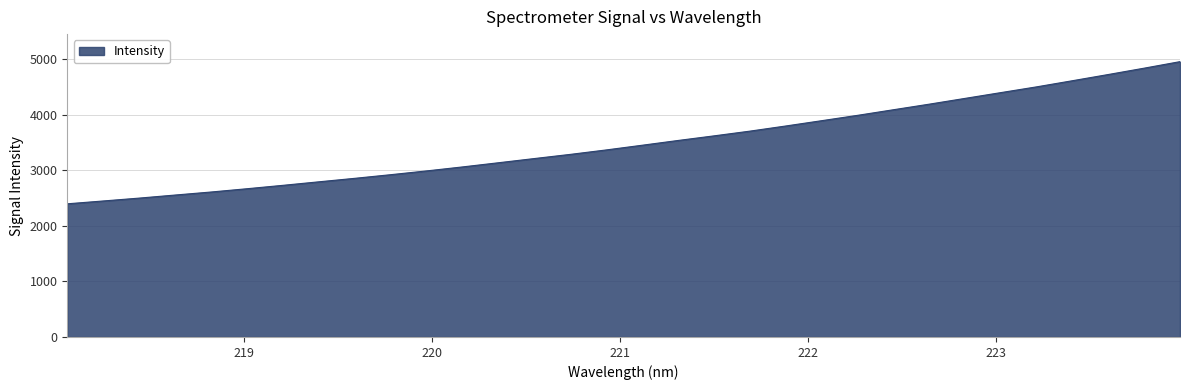

Reading left to right, extract all data points from this chart.

2396.1	2447.1	2498.6	2553.8	2608.2	2667.2	2728.4	2791.7	2854.4	2919.9	2987.8	3059.6	3134.6	3210.3	3285.1	3364.9	3449.5	3535.1	3617.9	3703.0	3795.5	3891.0	3987.0	4087.9	4188.3	4292.4	4396.6	4500.4	4610.9	4722.5	4836.7	4954.0